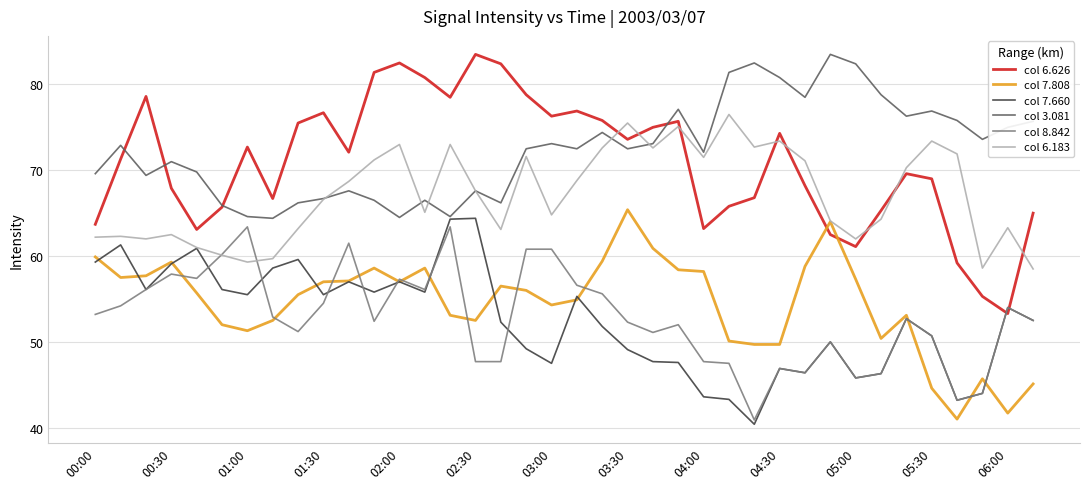

Which series has the largest range (max minus min)?

col 6.626